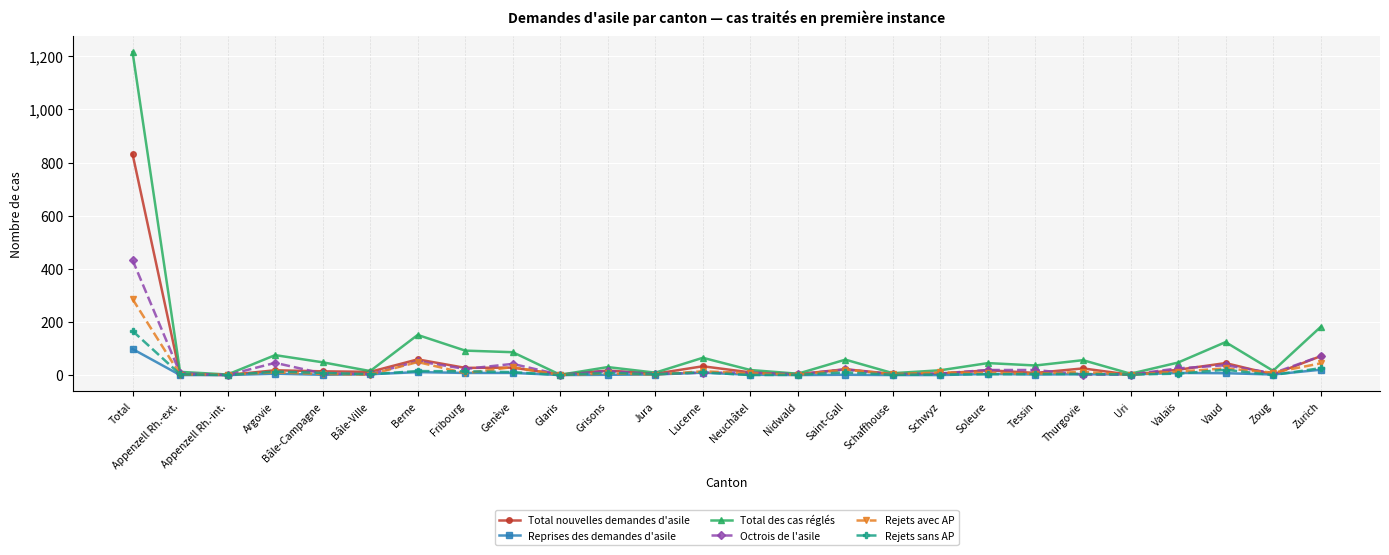

True or false: Rejets sans AP has more than 2 interior local peaks.

True